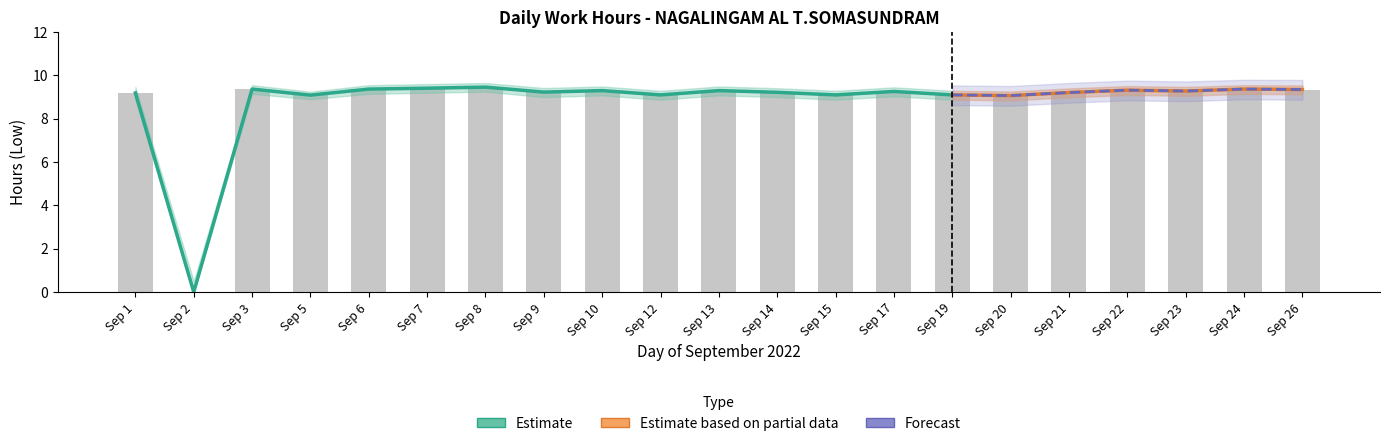

The value at Sep 23 is 3.0. True or false?

False